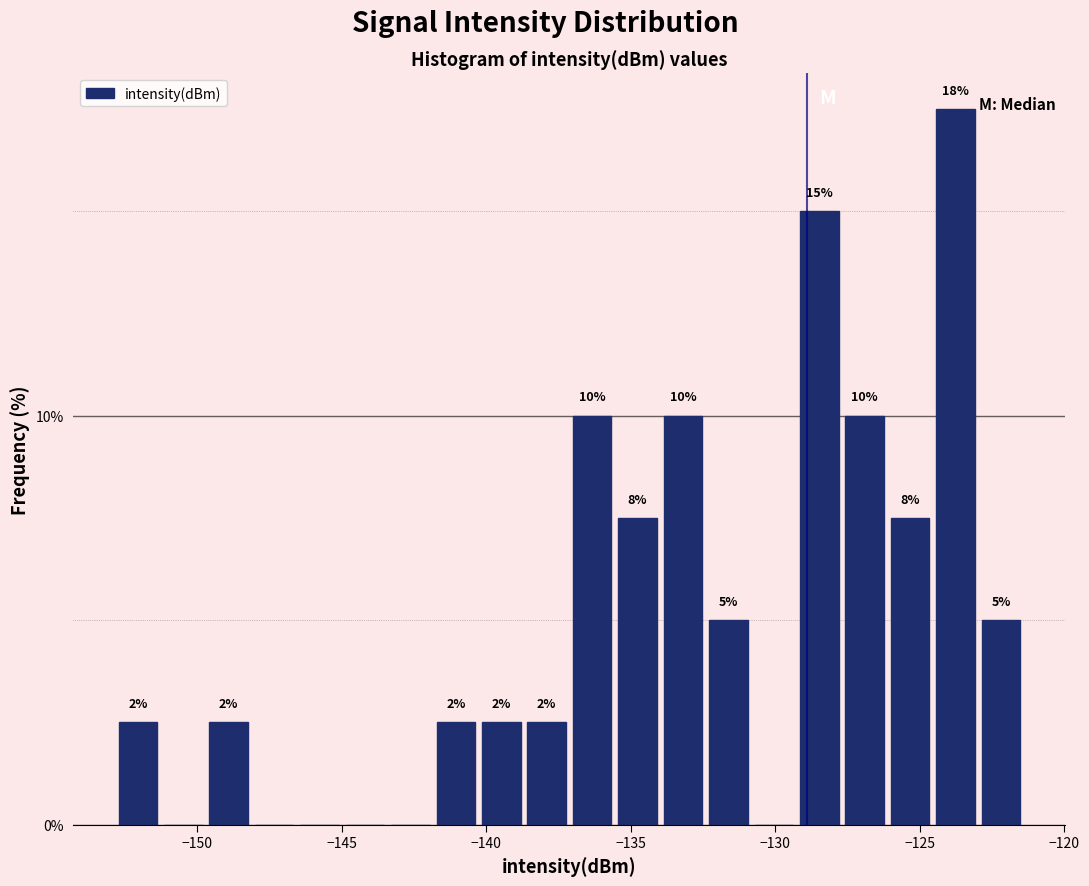

Read against the x-axis, roughly where is the centre of the tallest bar?

-124.0